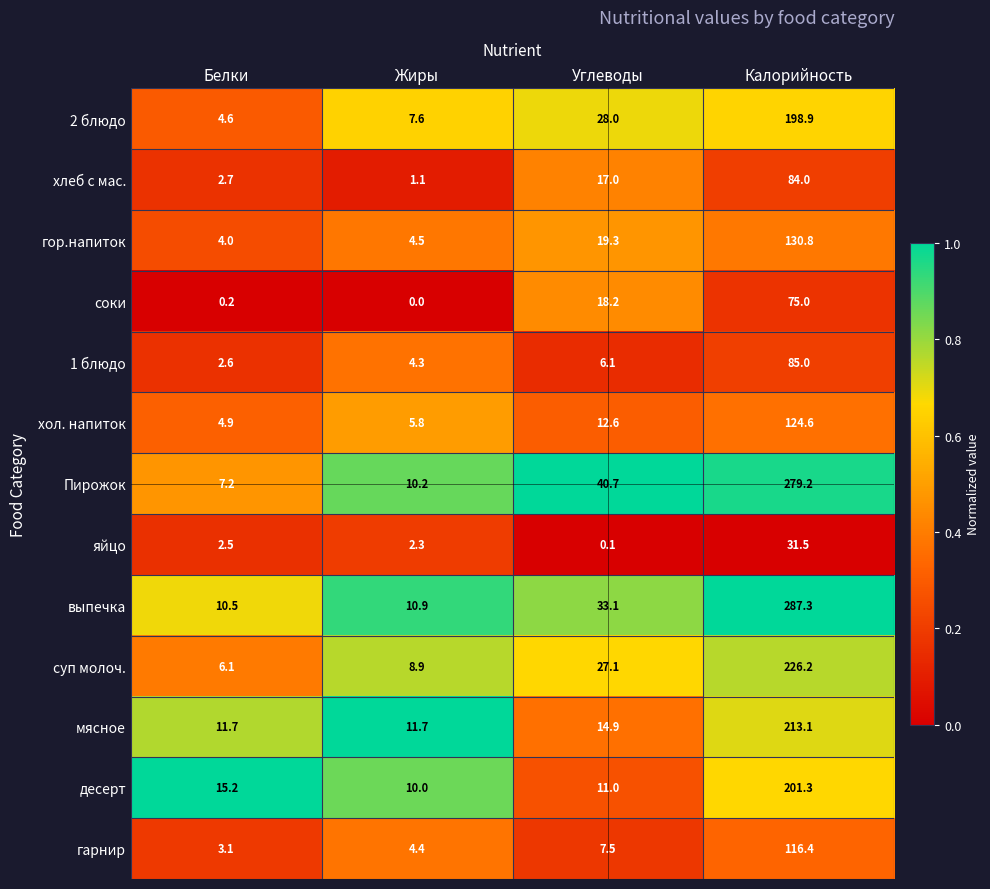

At Белки, list the series in order from largest to smallest.

десерт, мясное, выпечка, Пирожок, суп молоч., хол. напиток, 2 блюдо, гор.напиток, гарнир, хлеб с мас., 1 блюдо, яйцо, соки